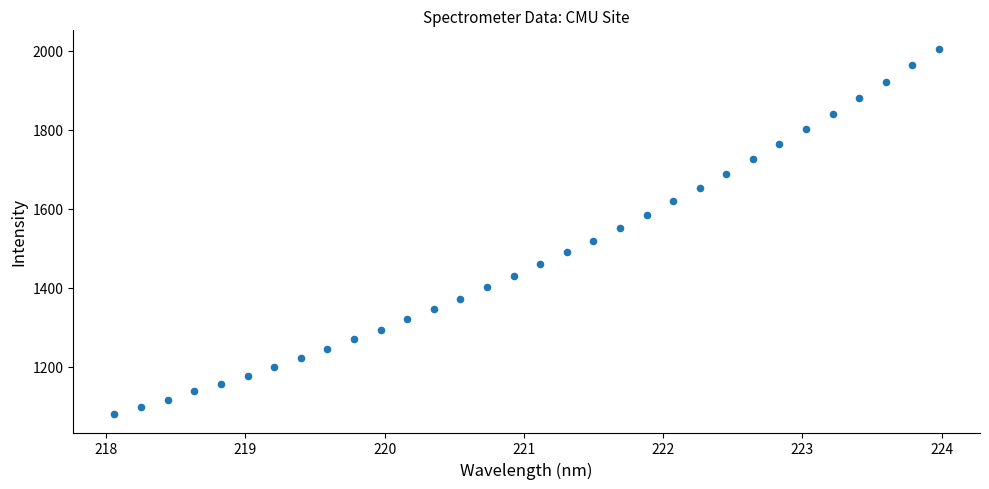

What is the range of Y values (max minus min)?

925.7